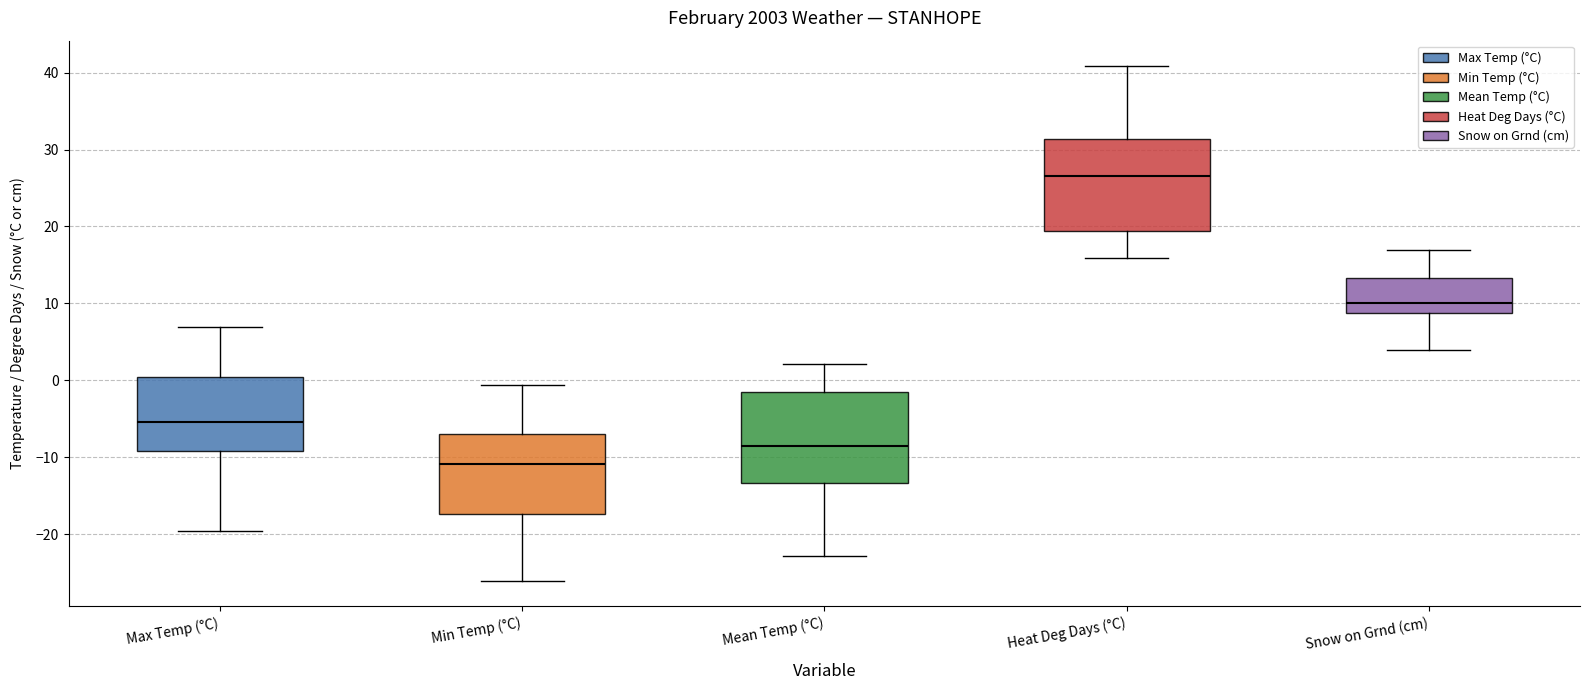

Which box's median line is the lowest?

Min Temp (°C)